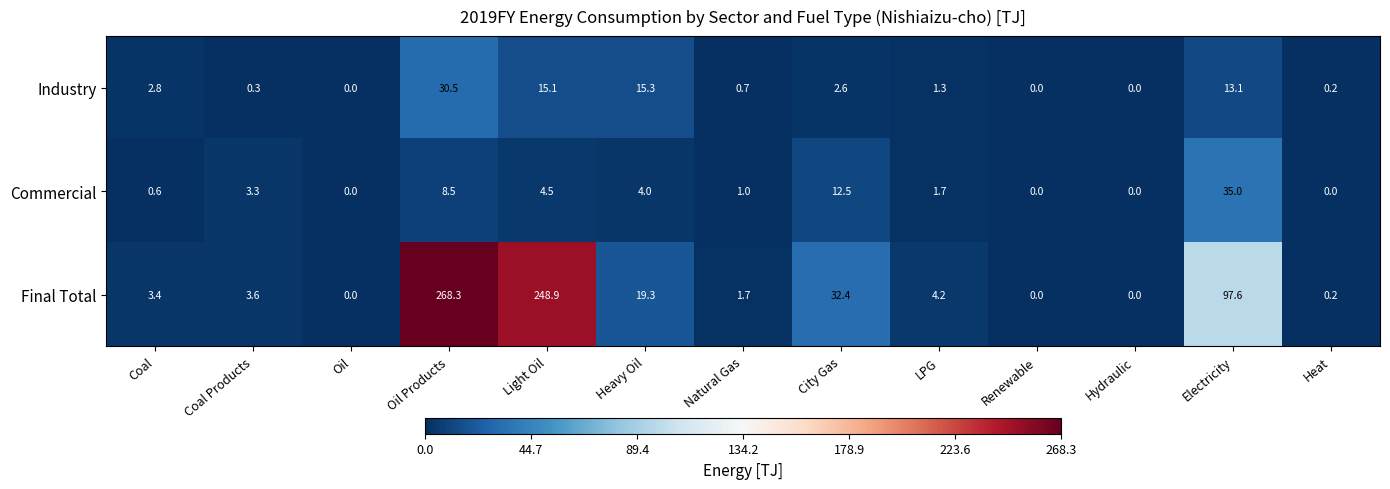

The Final Total series shows 11.5 at Heavy Oil. True or false?

False